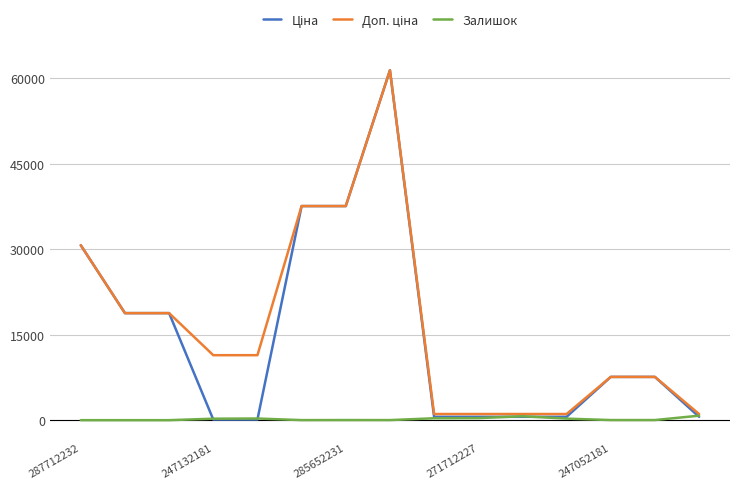

What is the maximum value shown in the chart?

61434.3